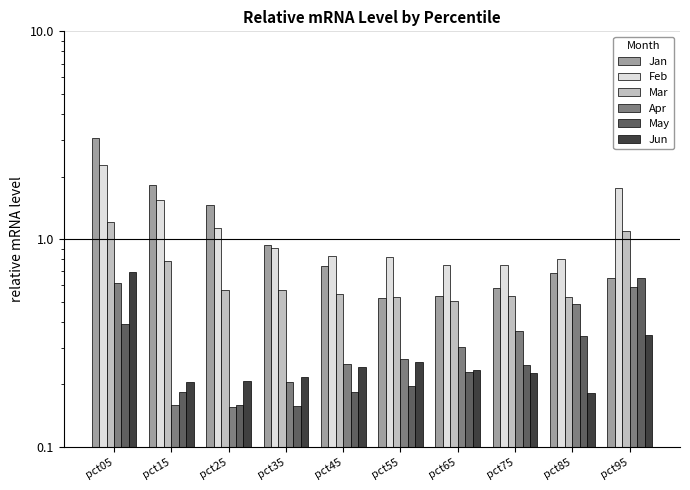

Is it true that May equals 0.2 at pct55?

True